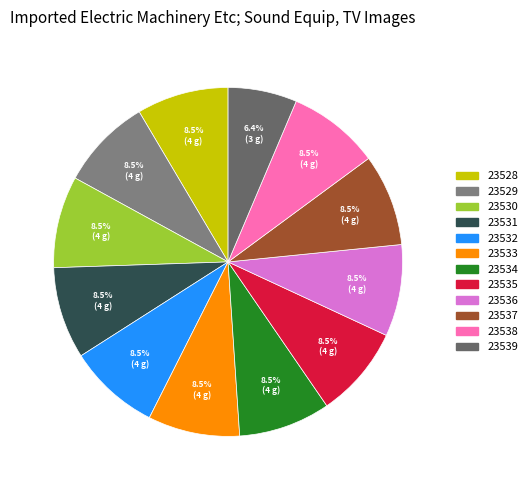

Is there any slice that represents more than half of the pie?

No